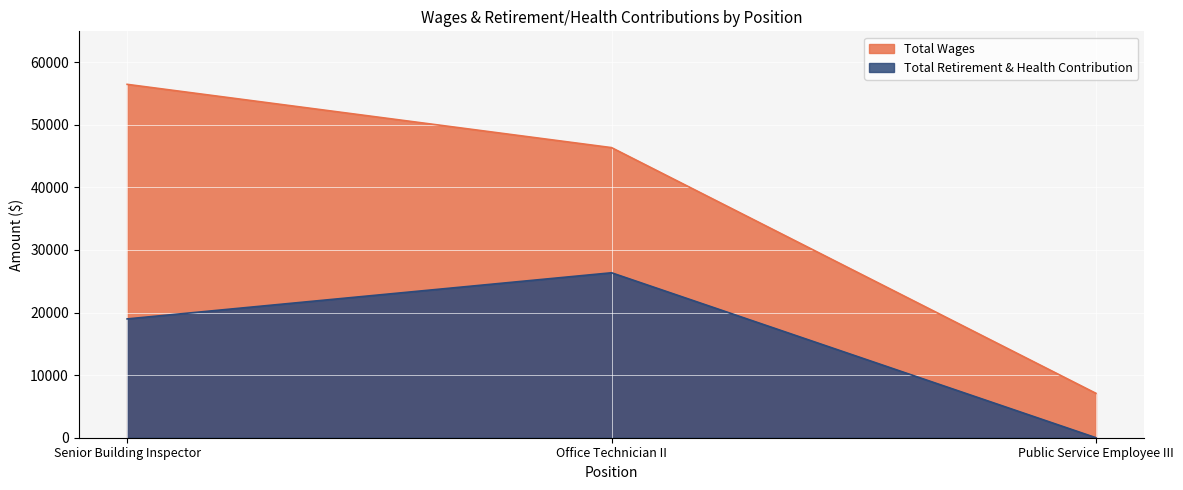

What is the difference between the highest and lowest values at Public Service Employee III?

7089